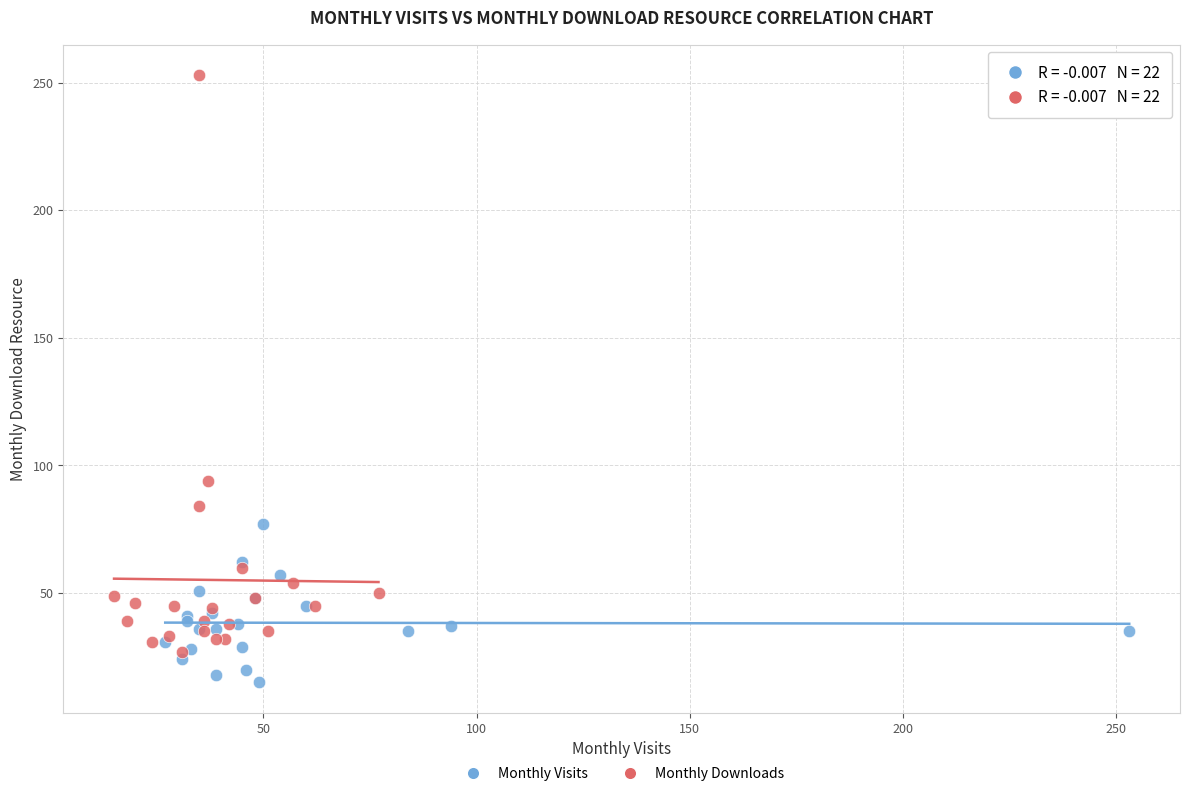

Which series reaches the maximum Y coordinate?

Monthly Downloads